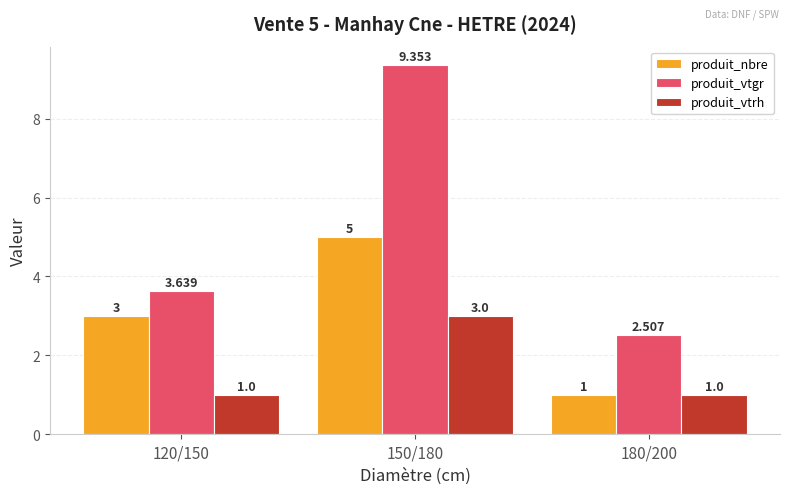

What is the label of the 2nd bar from the left?

150/180